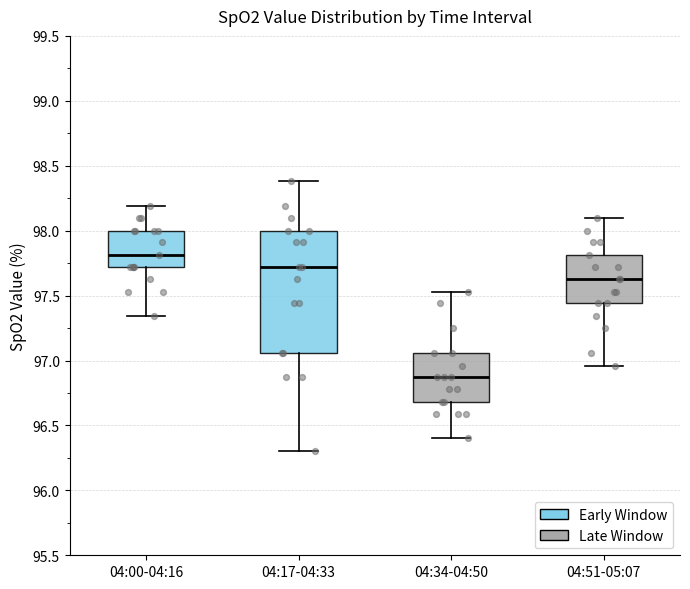

Reading left to right, transcribe this box plot: for each box, give where its median line is, the range the box spans, and where its two whiskers end, as read against the y-axis. The values are not printed on the chart, so give them approximately, as read against the axis.

04:00-04:16: median 97.80, box 97.70 to 98.00, whiskers 97.35 to 98.20
04:17-04:33: median 97.70, box 97.05 to 98.00, whiskers 96.30 to 98.40
04:34-04:50: median 96.85, box 96.70 to 97.05, whiskers 96.40 to 97.55
04:51-05:07: median 97.65, box 97.45 to 97.80, whiskers 96.95 to 98.10